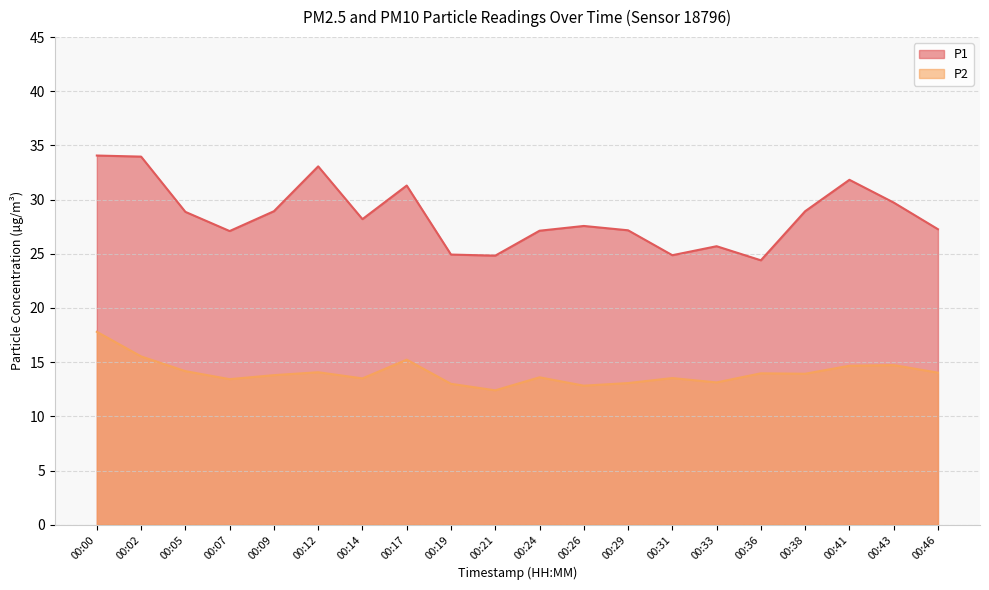

Which category has the highest value in the P1 series?

00:00